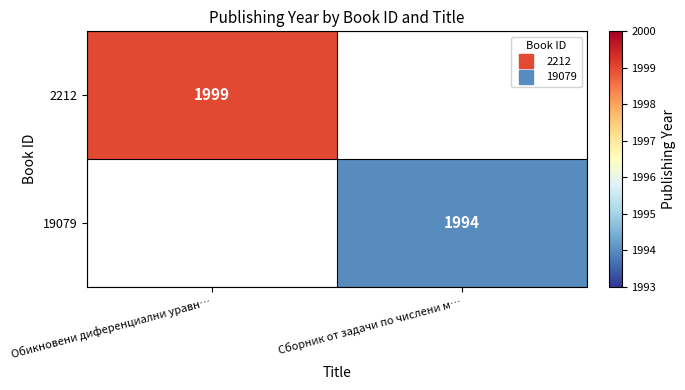

At which label does 19079 reach its peak?

Сборник от задачи по числени м…